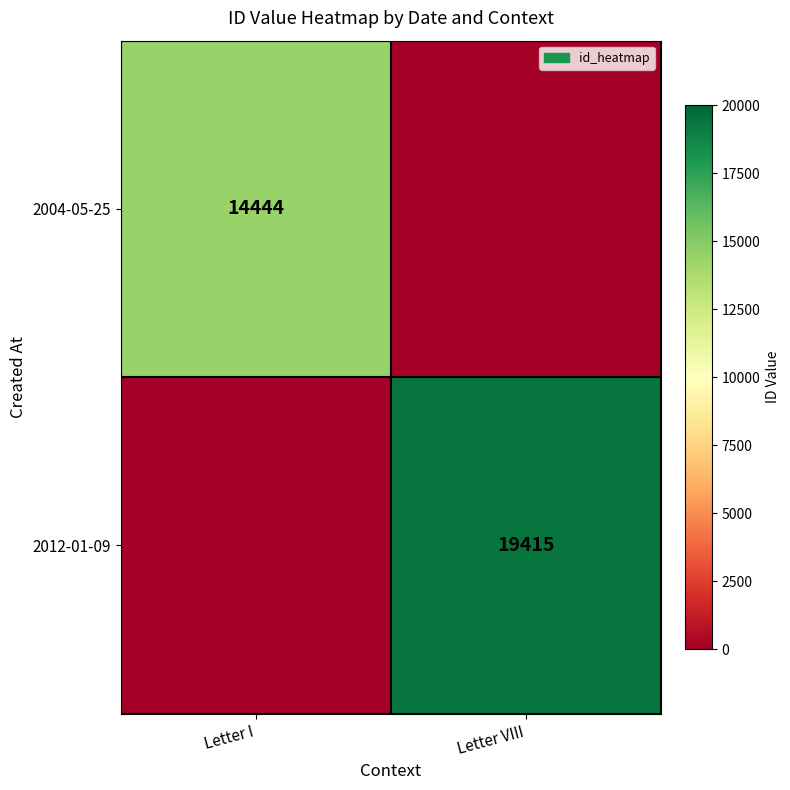

Is it true that 2012-01-09 equals 19415 at Letter VIII?

True